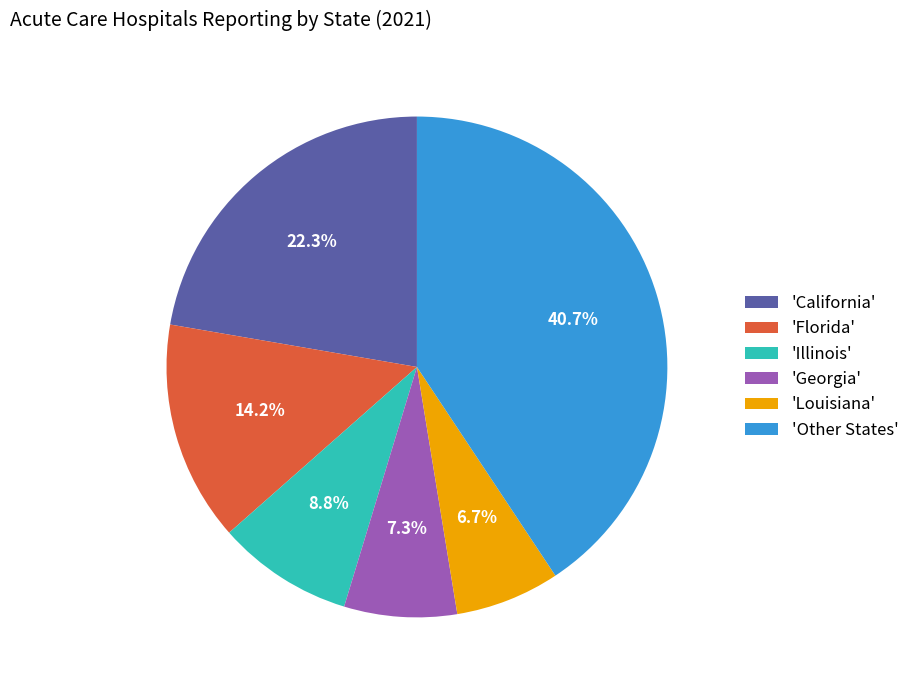

Do 'Other States' and 'Illinois' together represent more than half of the pie?

No